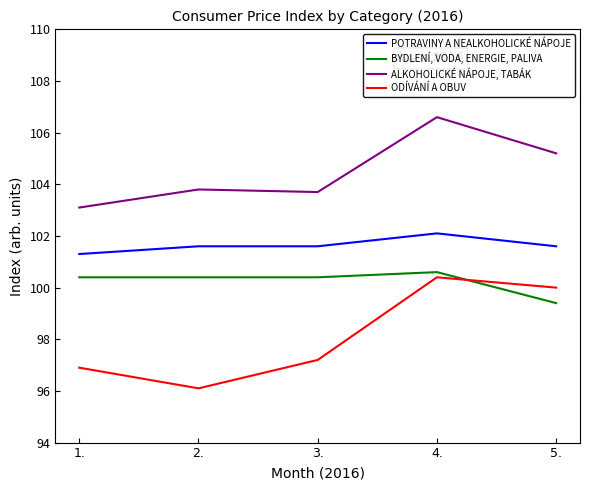

Which series changed the most between 2. and 3.?

ODÍVÁNÍ A OBUV